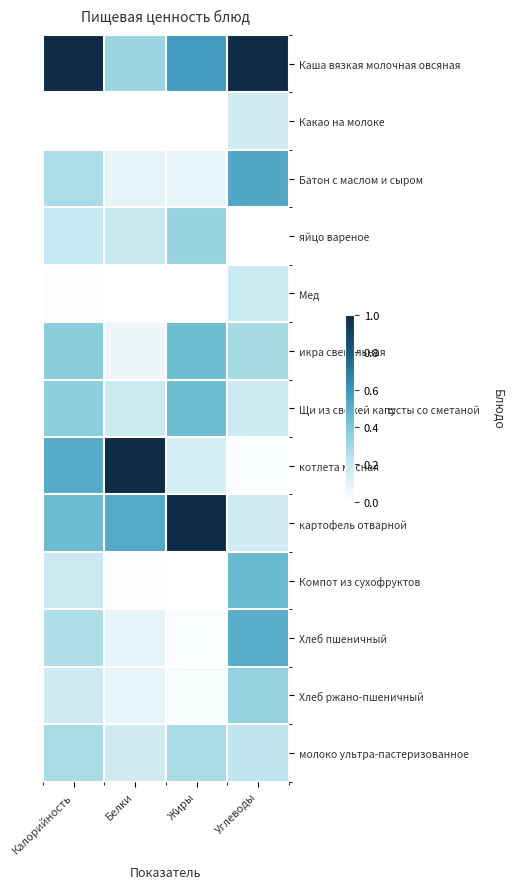

Reading right to left, list all the values displayed in this chart.

Каша вязкая молочная овсяная: Углеводы=1.0	Жиры=0.6	Белки=0.3	Калорийность=1.0
Какао на молоке: Углеводы=0.2	Жиры=0.0	Белки=0.0	Калорийность=0.0
Батон с маслом и сыром: Углеводы=0.5	Жиры=0.1	Белки=0.1	Калорийность=0.3
яйцо вареное: Углеводы=0.0	Жиры=0.3	Белки=0.2	Калорийность=0.2
Мед: Углеводы=0.2	Жиры=0.0	Белки=0.0	Калорийность=0.0
икра свекольная: Углеводы=0.3	Жиры=0.4	Белки=0.1	Калорийность=0.4
Щи из свежей капусты со сметаной: Углеводы=0.2	Жиры=0.4	Белки=0.2	Калорийность=0.4
котлета мясная: Углеводы=0.0	Жиры=0.1	Белки=1.0	Калорийность=0.5
картофель отварной: Углеводы=0.2	Жиры=1.0	Белки=0.5	Калорийность=0.5
Компот из сухофруктов: Углеводы=0.5	Жиры=0.0	Белки=0.0	Калорийность=0.2
Хлеб пшеничный: Углеводы=0.5	Жиры=0.0	Белки=0.1	Калорийность=0.3
Хлеб ржано-пшеничный: Углеводы=0.3	Жиры=0.0	Белки=0.1	Калорийность=0.2
молоко ультра-пастеризованное: Углеводы=0.2	Жиры=0.3	Белки=0.2	Калорийность=0.3